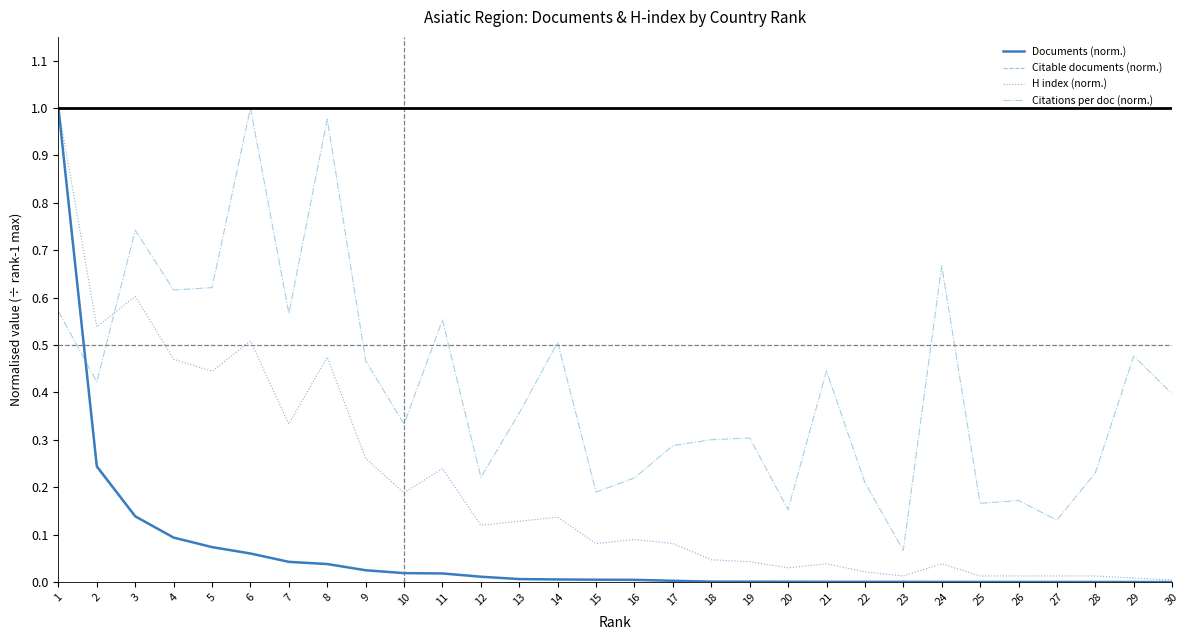

True or false: H index (norm.) has a value of 0.0 at 27.

True